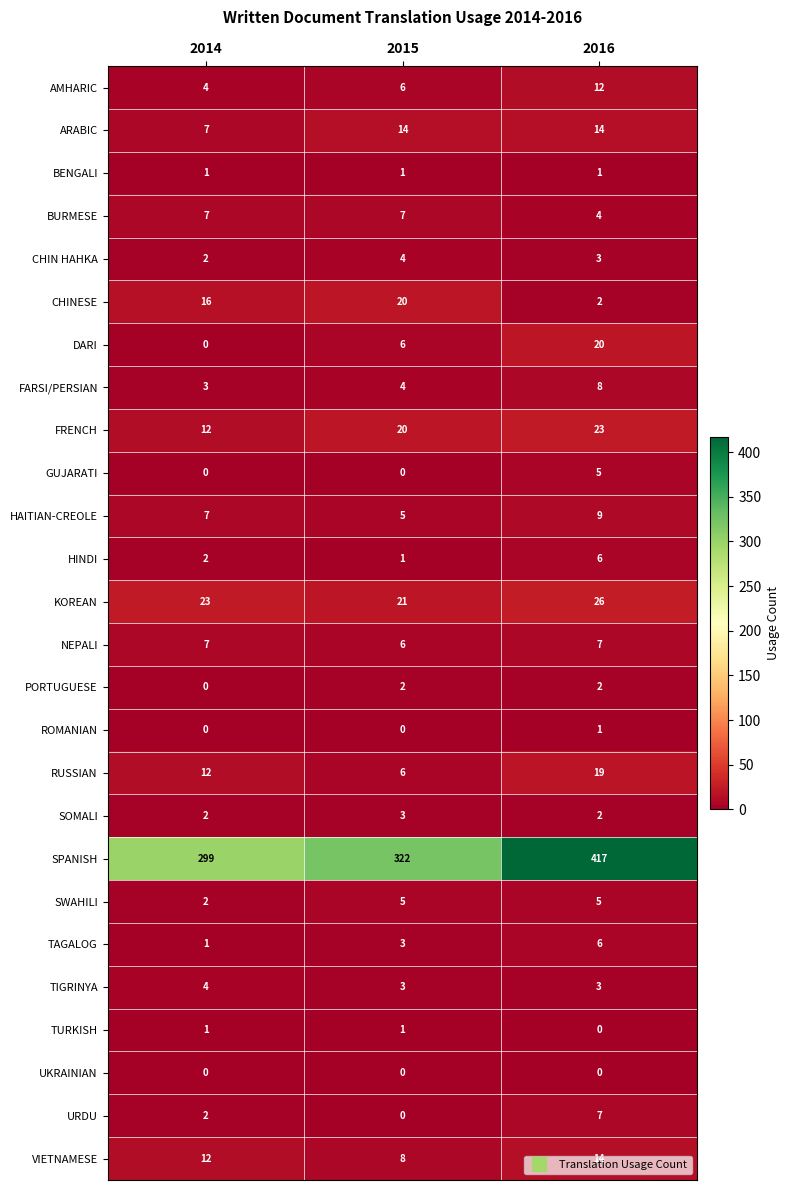

What is the total value across all series at 2014?

426